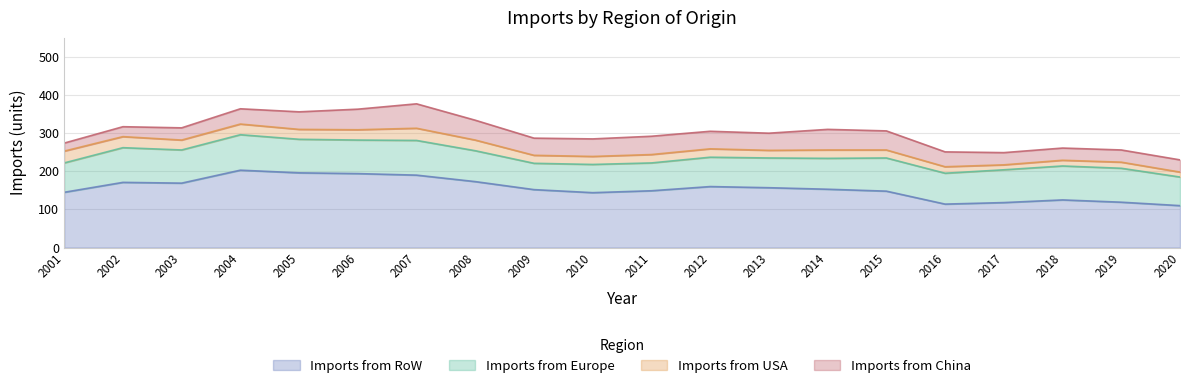

What is the approximate value of Imports from USA at 2018, to the nearest 10?

20